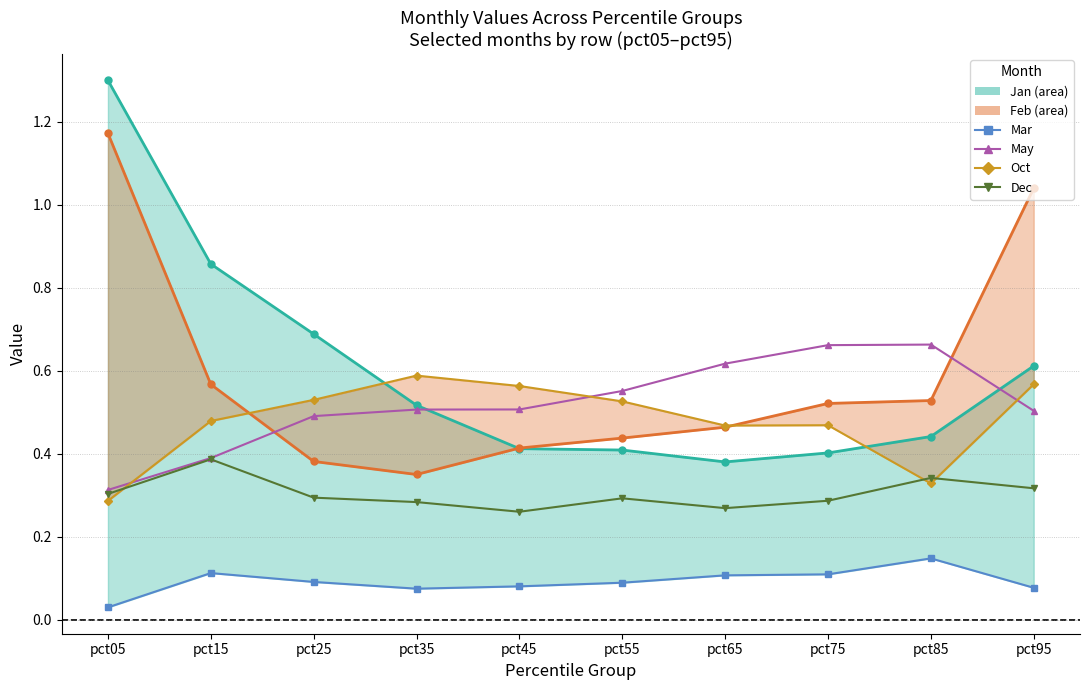

Reading right to left, list all the values displayed in this chart.

Jan_line: 0.6	0.4	0.4	0.4	0.4	0.4	0.5	0.7	0.9	1.3
Feb_line: 1.0	0.5	0.5	0.5	0.4	0.4	0.4	0.4	0.6	1.2
Mar: 0.1	0.1	0.1	0.1	0.1	0.1	0.1	0.1	0.1	0.0
May: 0.5	0.7	0.7	0.6	0.6	0.5	0.5	0.5	0.4	0.3
Oct: 0.6	0.3	0.5	0.5	0.5	0.6	0.6	0.5	0.5	0.3
Dec: 0.3	0.3	0.3	0.3	0.3	0.3	0.3	0.3	0.4	0.3